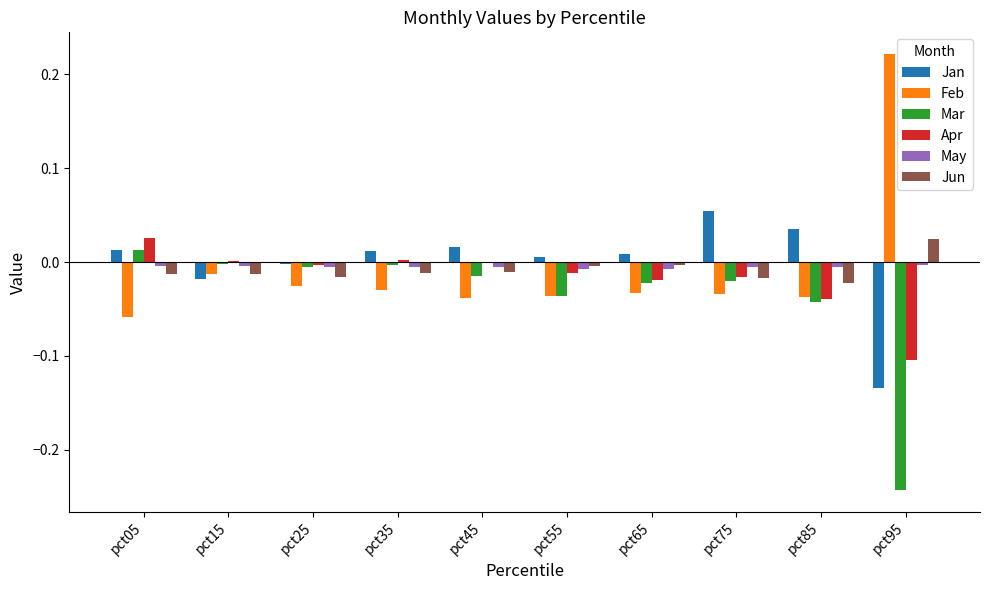

At which label does Jan reach its peak?

pct75